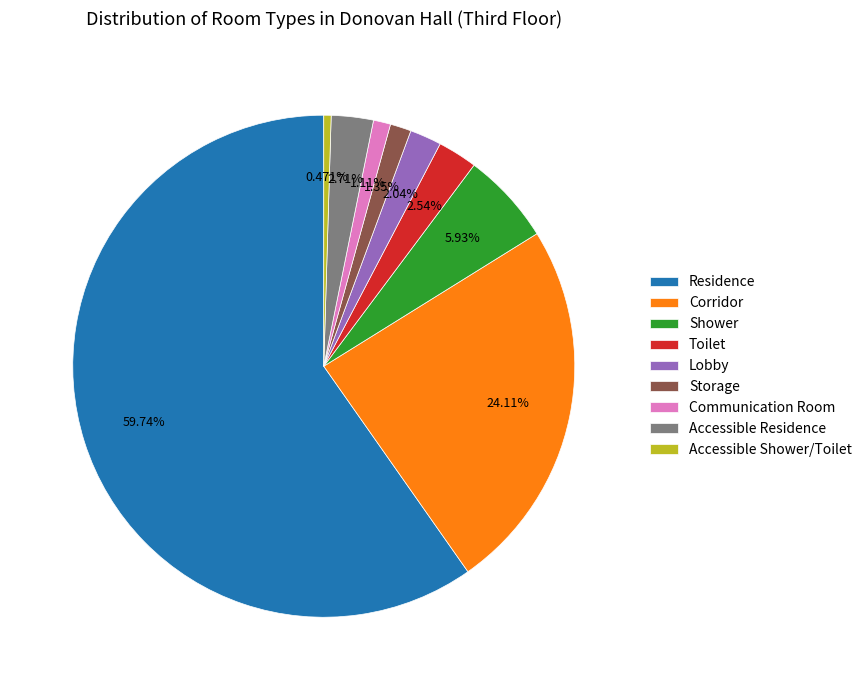

Which category has the smallest portion of the pie?

Accessible Shower/Toilet